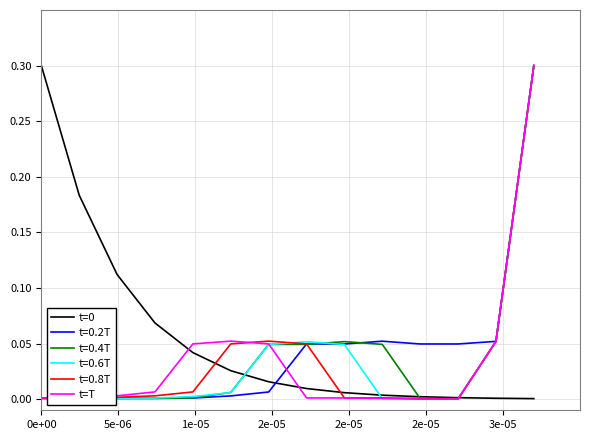

True or false: t=0.8T and t=0.2T cross at least once.

True